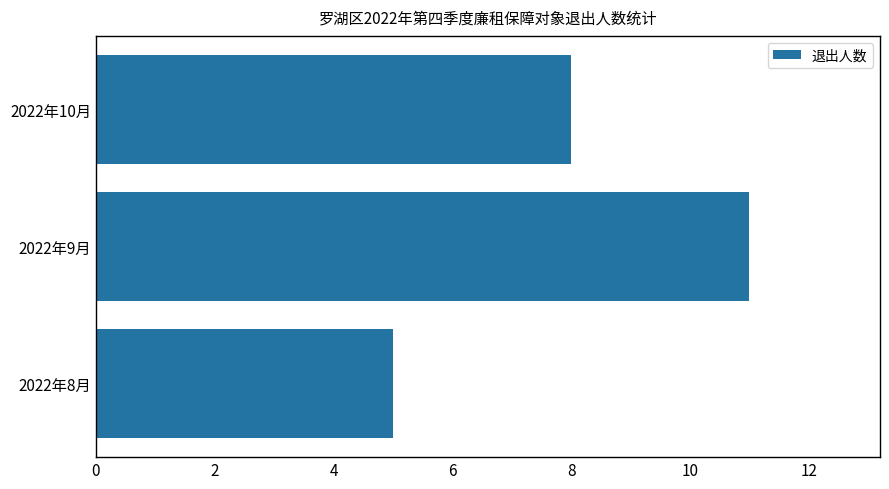

Count the number of categories in the chart.

3